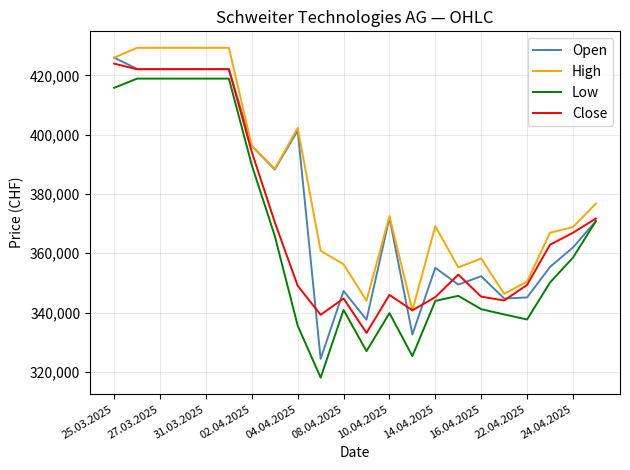

At how many categories does at least one series exceed 387228?

9